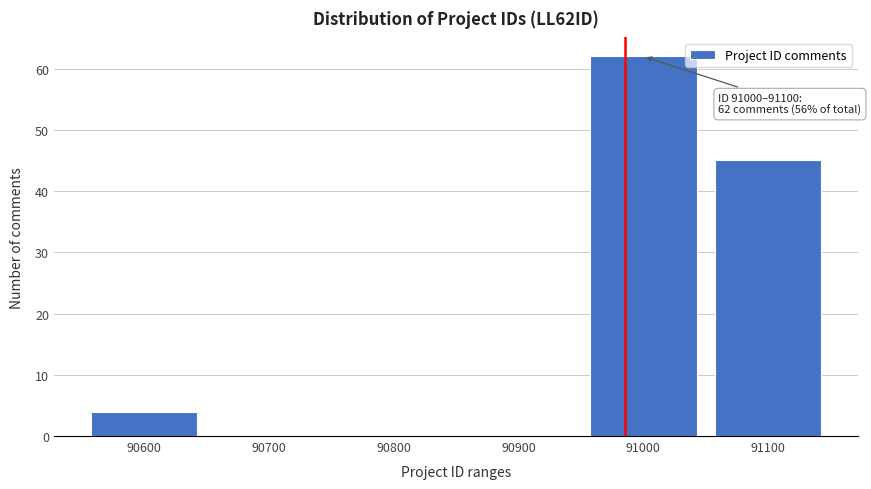

Reading right to left, what are all the values shown in this chart?

91100=45	91000=62	90900=0	90800=0	90700=0	90600=4